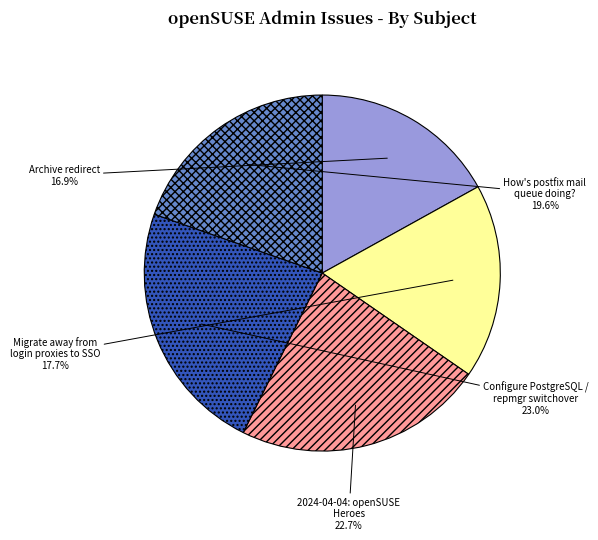

Which slice is the smallest?

Archive redirect